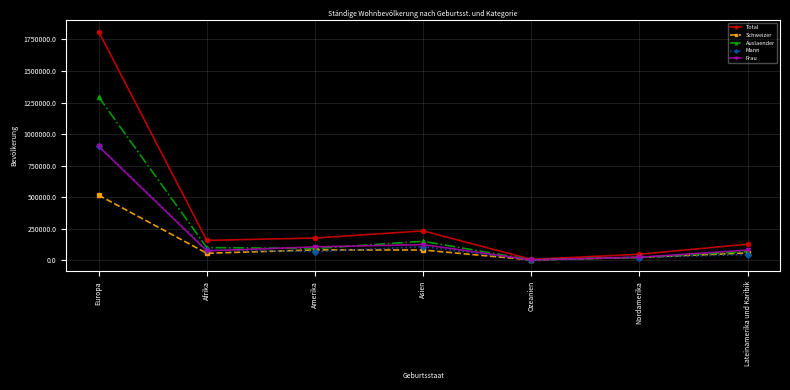

How many series are shown in this chart?

5